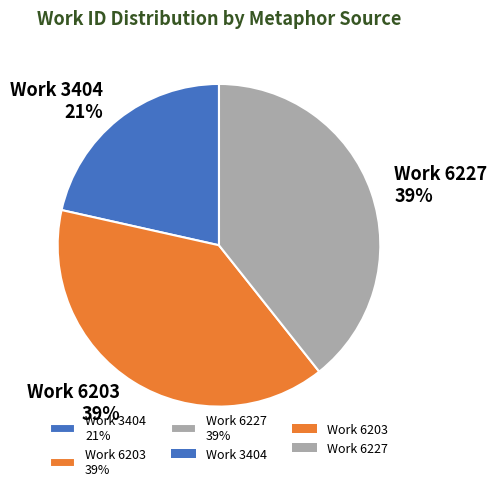

To the nearest percent, what is the combined percentage of Work 6227 and Work 3404?

61%